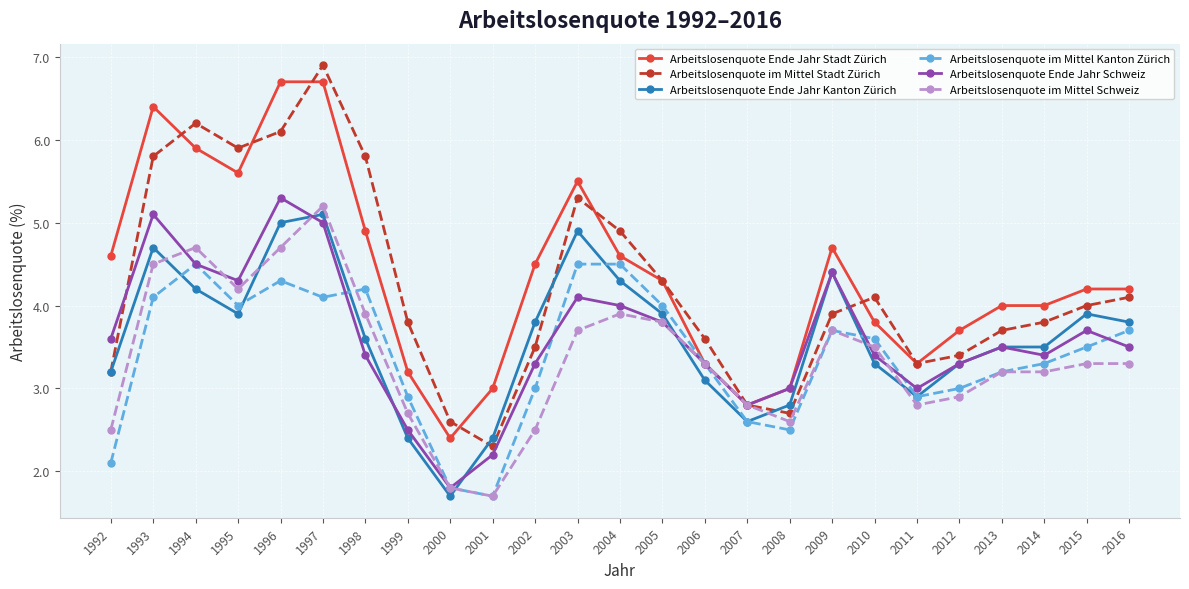

In Arbeitslosenquote im Mittel Kanton Zürich, how many points are lower than both neighbors (excluding endpoints)?

5